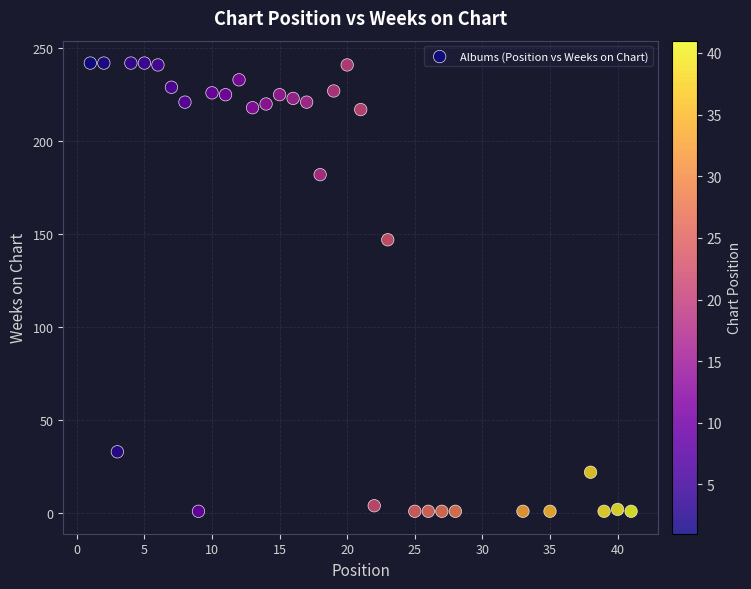

What Y value in the scatter plot is closest to 121?

147